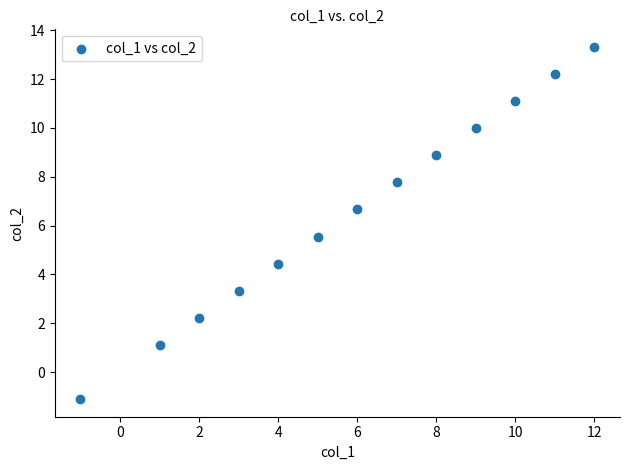

What is the range of X values (max minus min)?

13.0